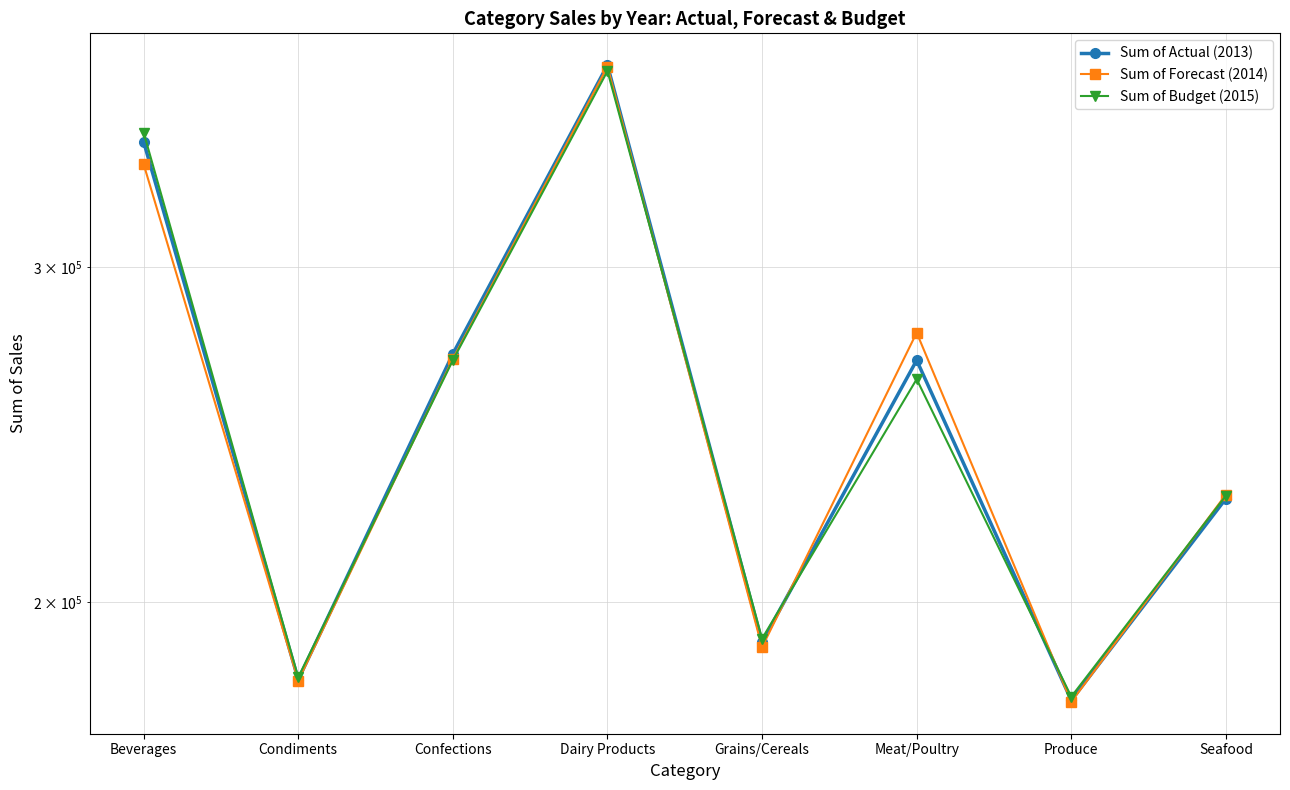

What is the sum of all Sum of Actual (2013) values?

2046692.6